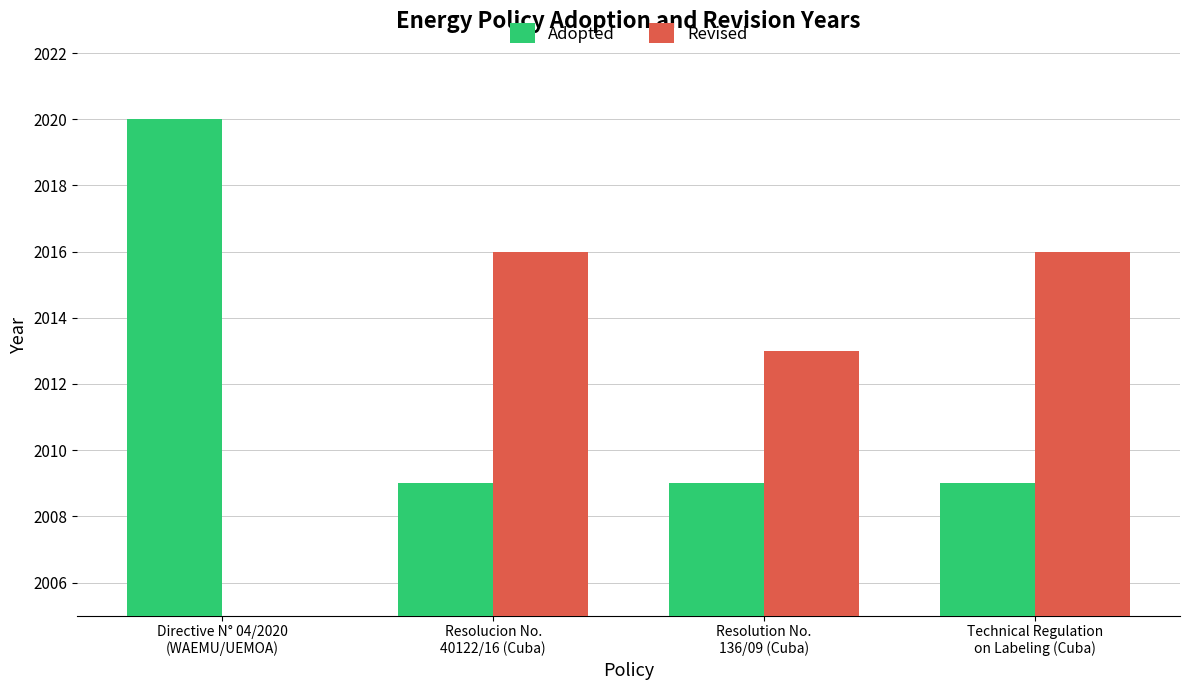

At which category does the chart reach its peak across all series?

Directive N° 04/2020
(WAEMU/UEMOA)